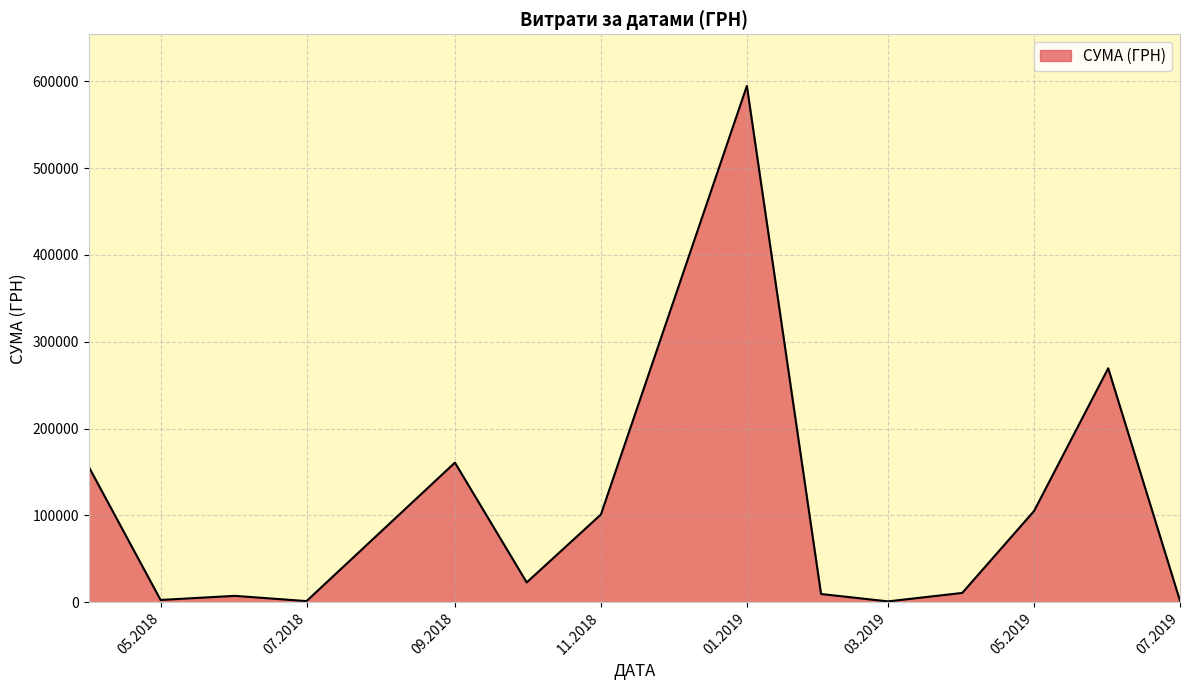

True or false: there are more than 2 points higher than both neighbors.

True